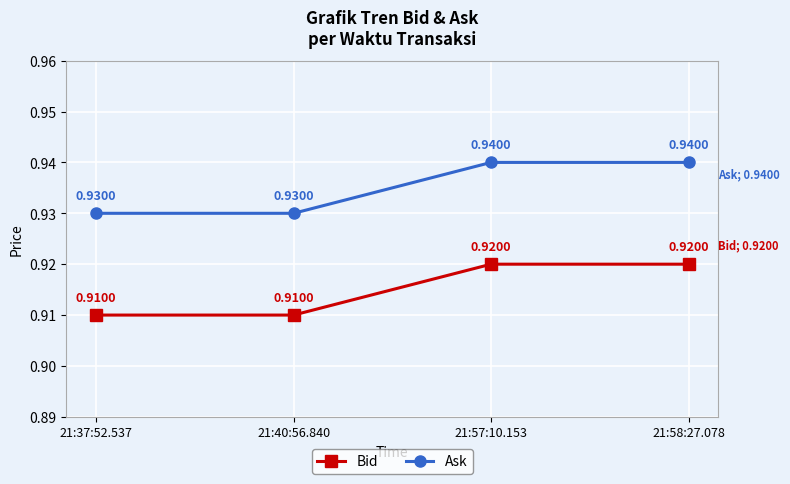

True or false: Bid and Ask cross at least once.

False